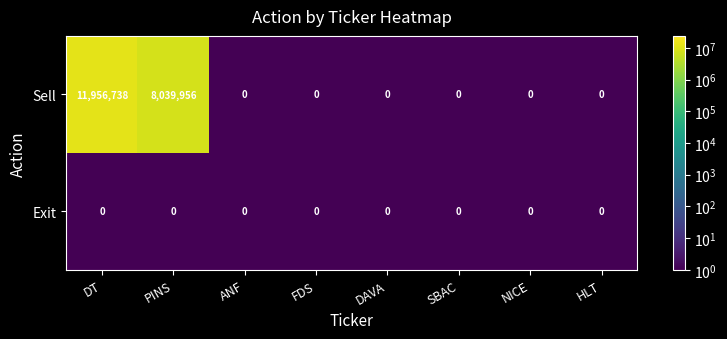

Reading right to left, extract all data points from this chart.

Sell: HLT=0	NICE=0	SBAC=0	DAVA=0	FDS=0	ANF=0	PINS=8039956	DT=11956738
Exit: HLT=0	NICE=0	SBAC=0	DAVA=0	FDS=0	ANF=0	PINS=0	DT=0